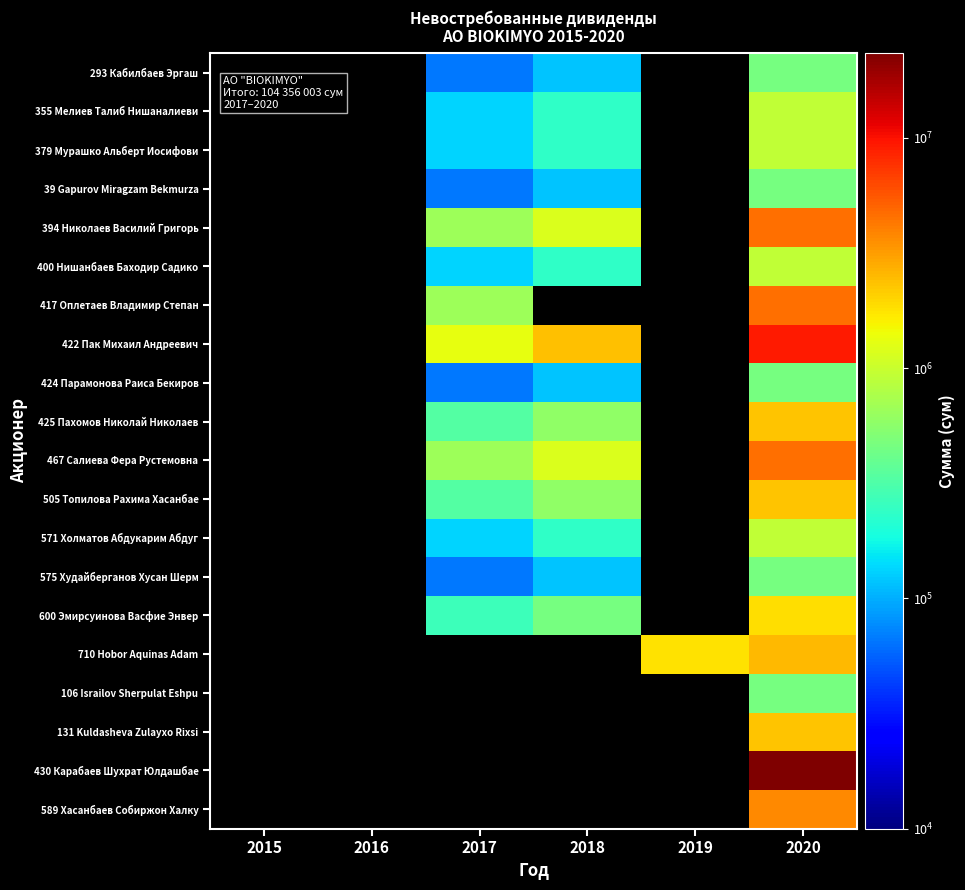

At which category is the sum across all series the highest?

2020